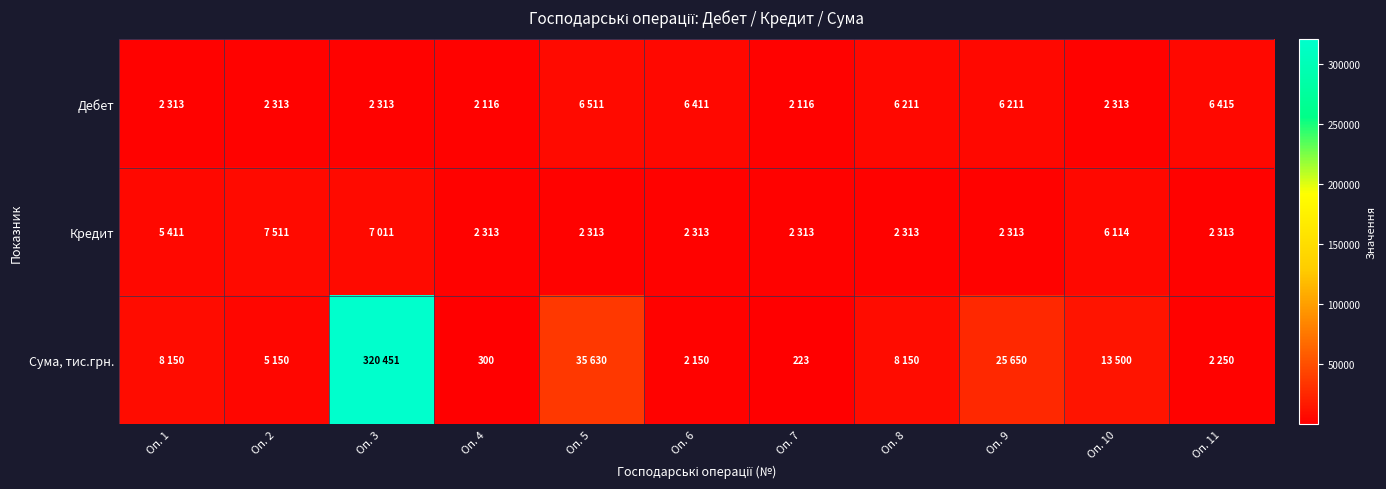

Count the Кредит values in the range 2313 to 6114.

9